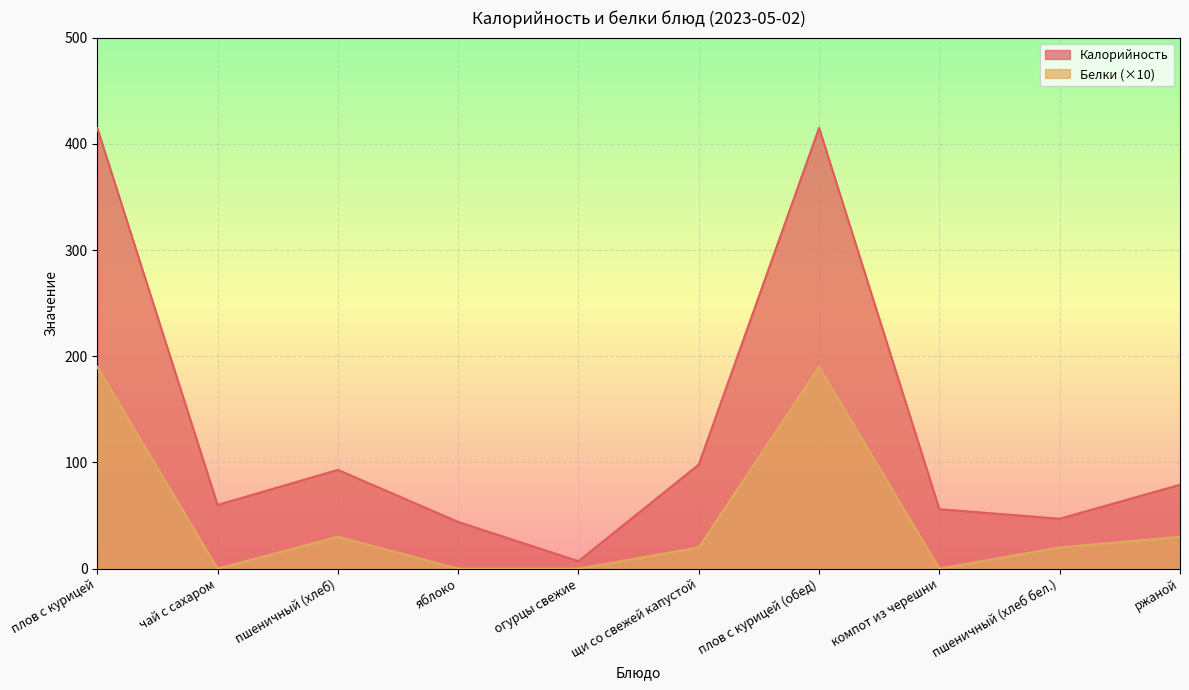

Rank the series by their maximum value, from lowest to highest.

Белки (×10), Калорийность